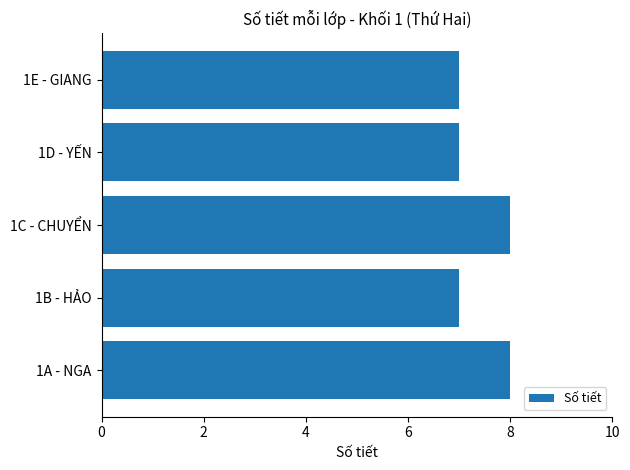

Is it true that the value at 1E - GIANG is 4?

False